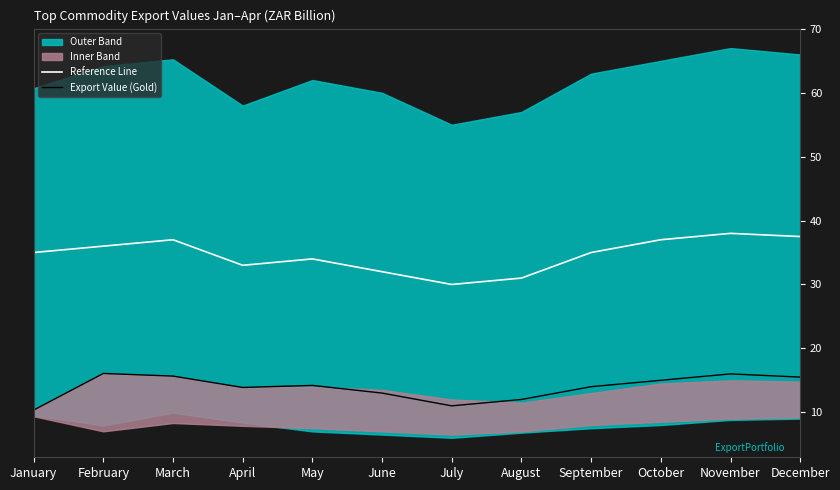

What is the lowest value of the Reference Line series?

30.0